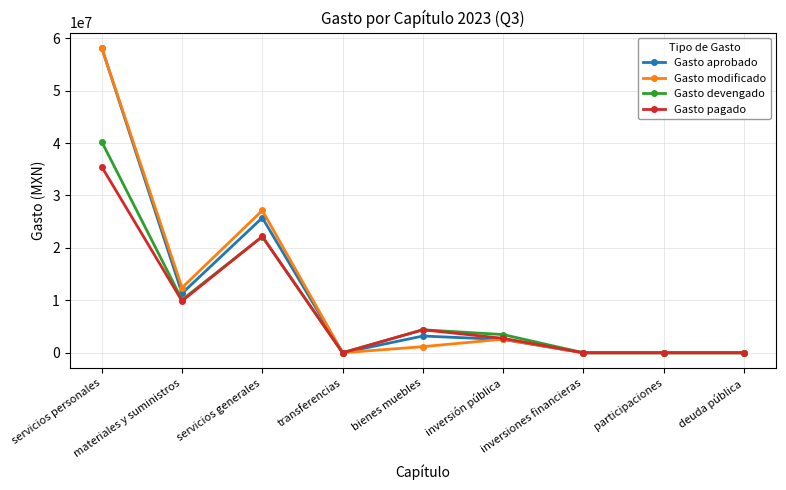

Which category has the highest value in the Gasto pagado series?

servicios personales